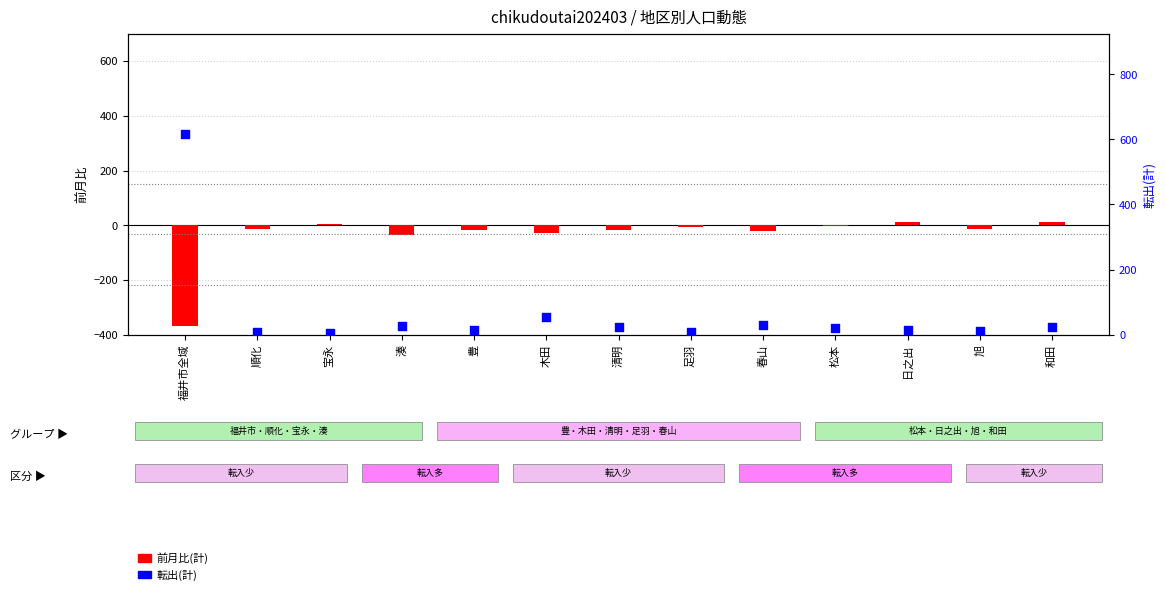

Which series has the widest spread of Y values?

転出(計)